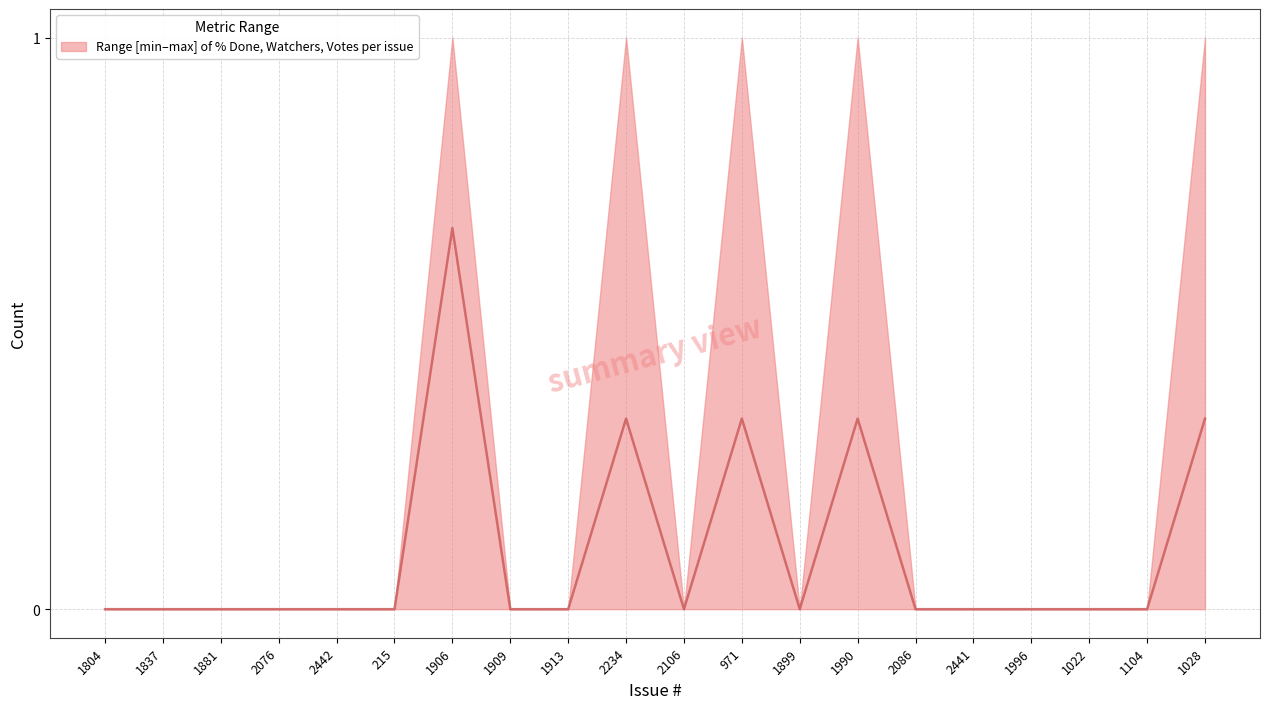

Reading left to right, transcribe all the data shown in this chart.

1804=0.0	1837=0.0	1881=0.0	2076=0.0	2442=0.0	215=0.0	1906=0.7	1909=0.0	1913=0.0	2234=0.3	2106=0.0	971=0.3	1899=0.0	1990=0.3	2086=0.0	2441=0.0	1996=0.0	1022=0.0	1104=0.0	1028=0.3